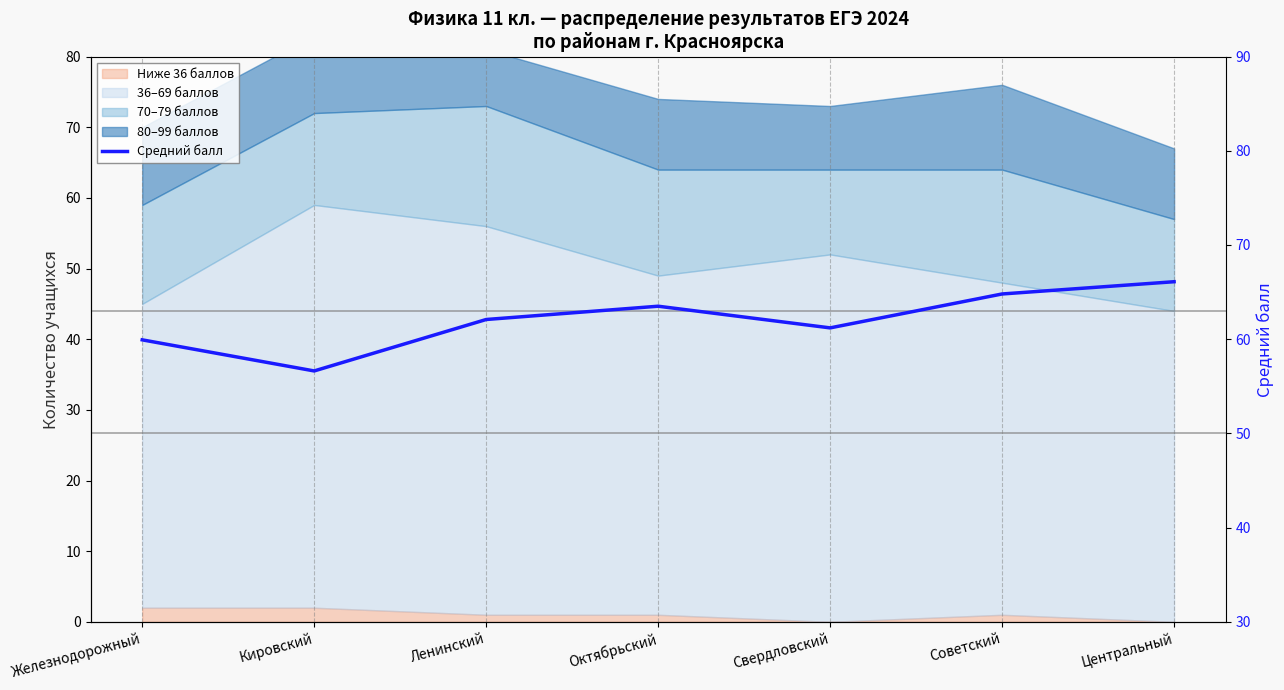

How many interior local valleys (lower than both neighbors) does the data have?

2